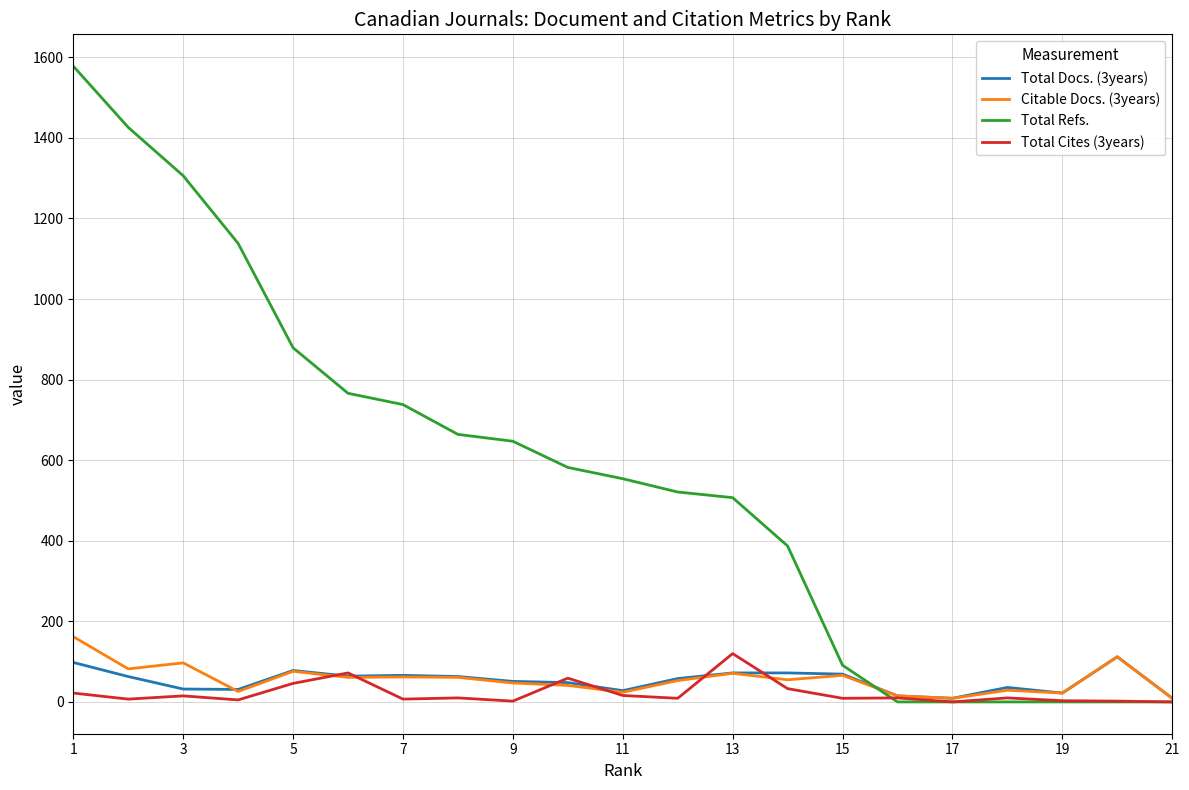

What is the greatest value displayed?

1578